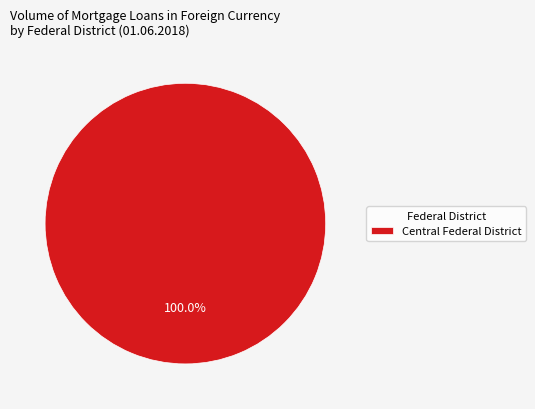

Is there a majority slice in this chart?

Yes